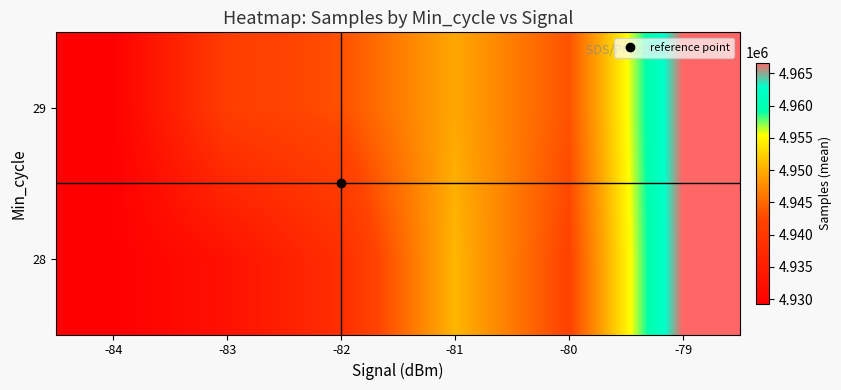

At which category is the sum across all series the highest?

-79